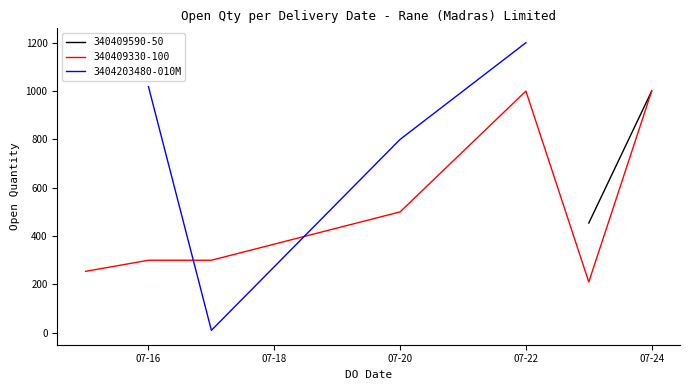

Which category has the highest value in the 3404203480-010M series?

07-22